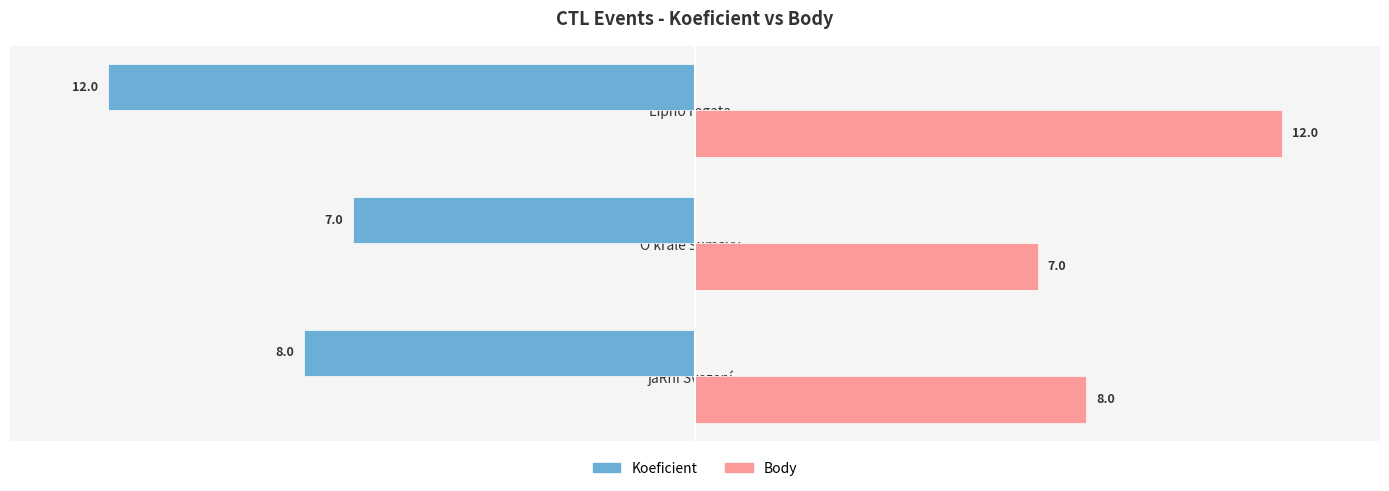

List the series in order of their peak value, lowest first.

Koeficient, Body